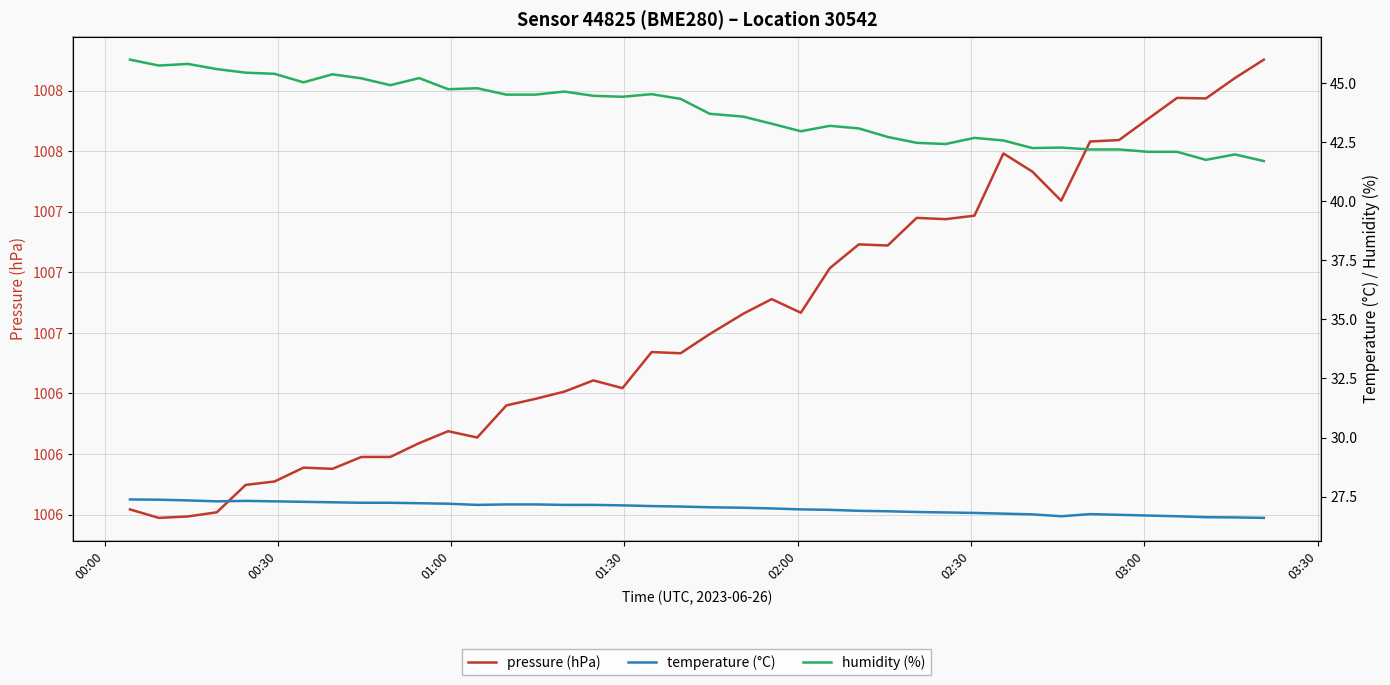

How many data points in pressure (hPa) are above 1006?

38